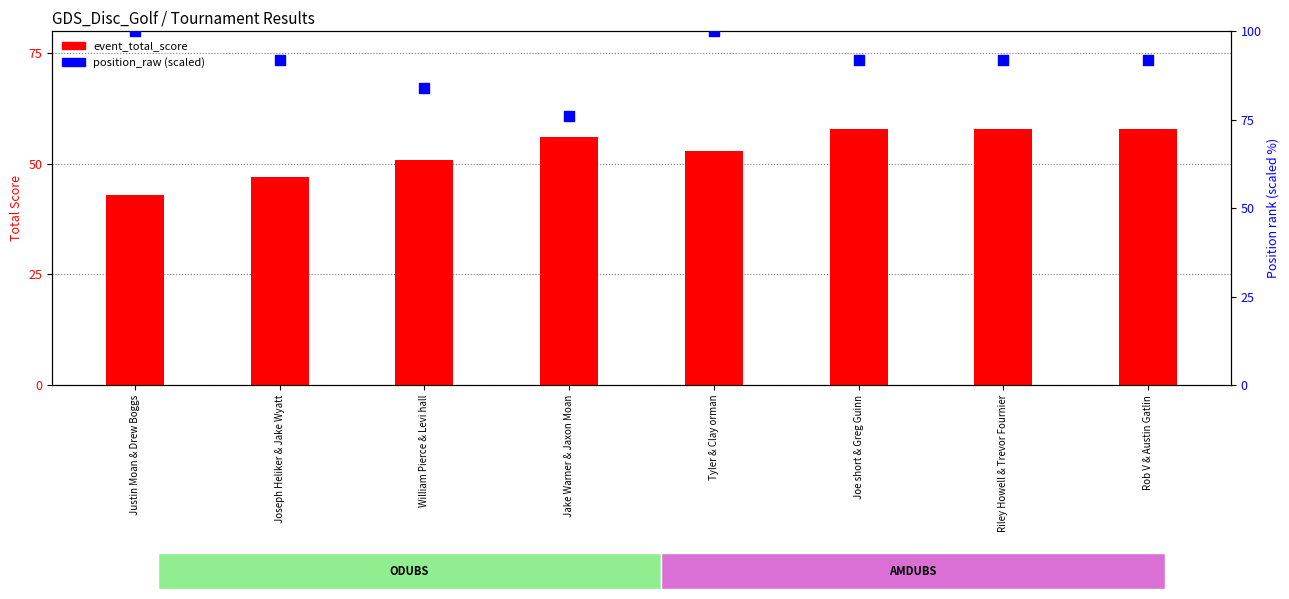

Which series has the widest spread of Y values?

position_raw